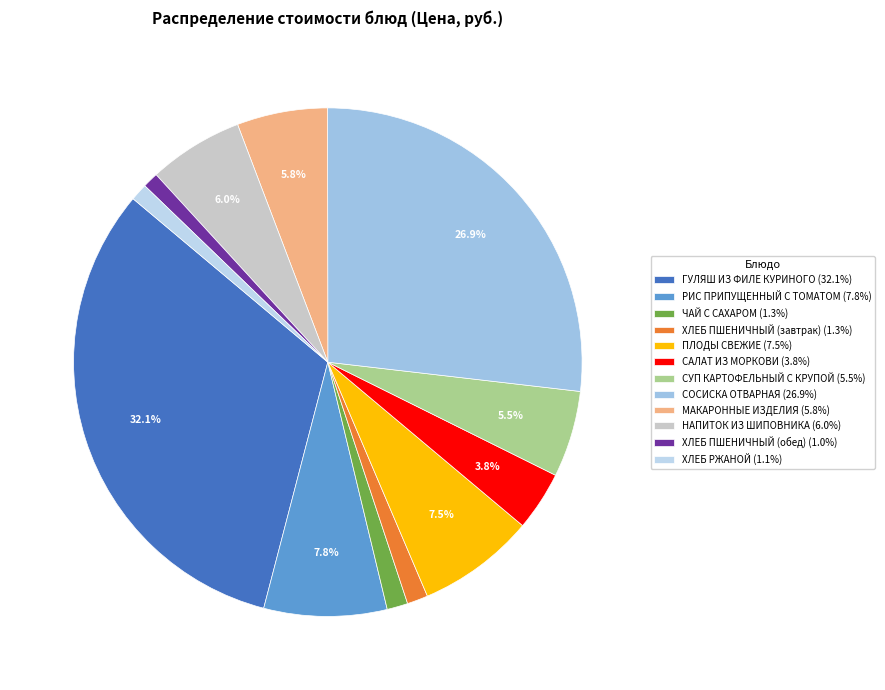

Is it true that ЧАЙ С САХАРОМ is 1% of the pie?

True